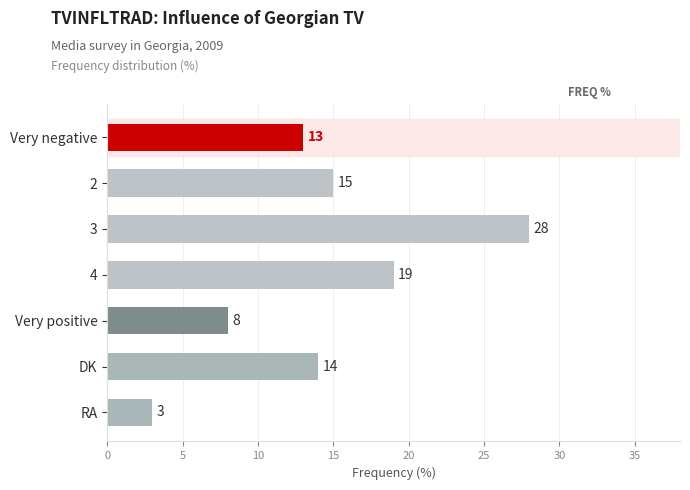

List the labels in order of value, largest first.

3, 4, 2, DK, Very negative, Very positive, RA